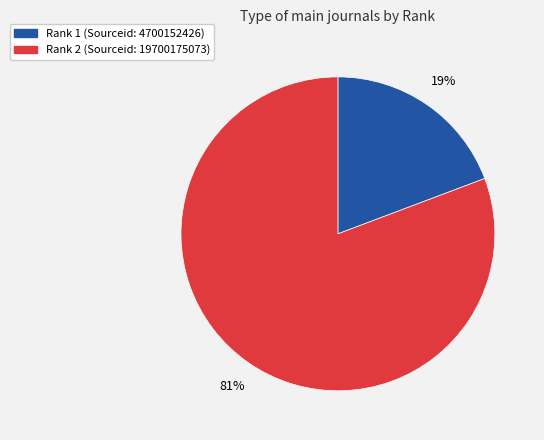

What is the smallest slice in the pie chart?

Rank 1 (Sourceid: 4700152426)